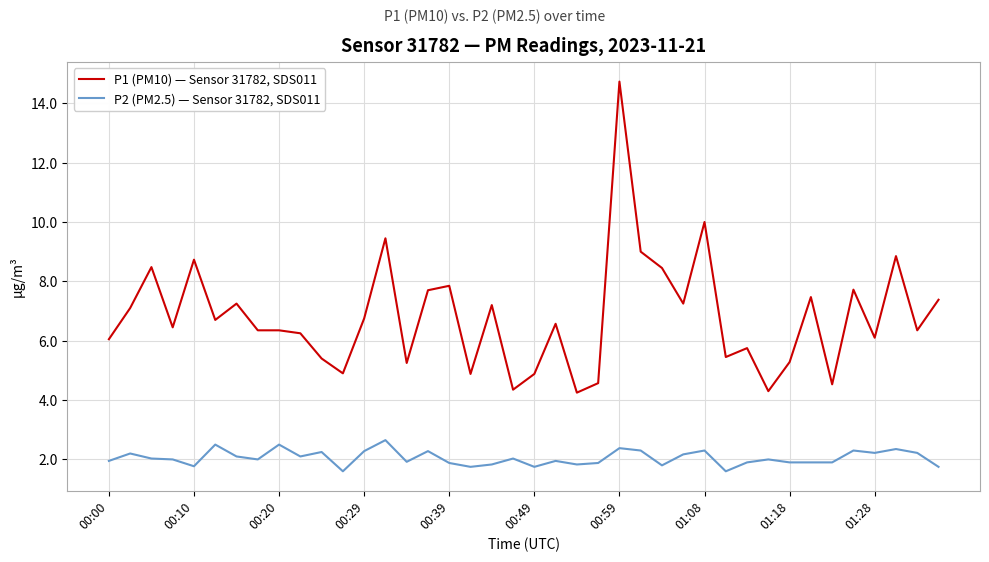

How many lines are shown in the chart?

2